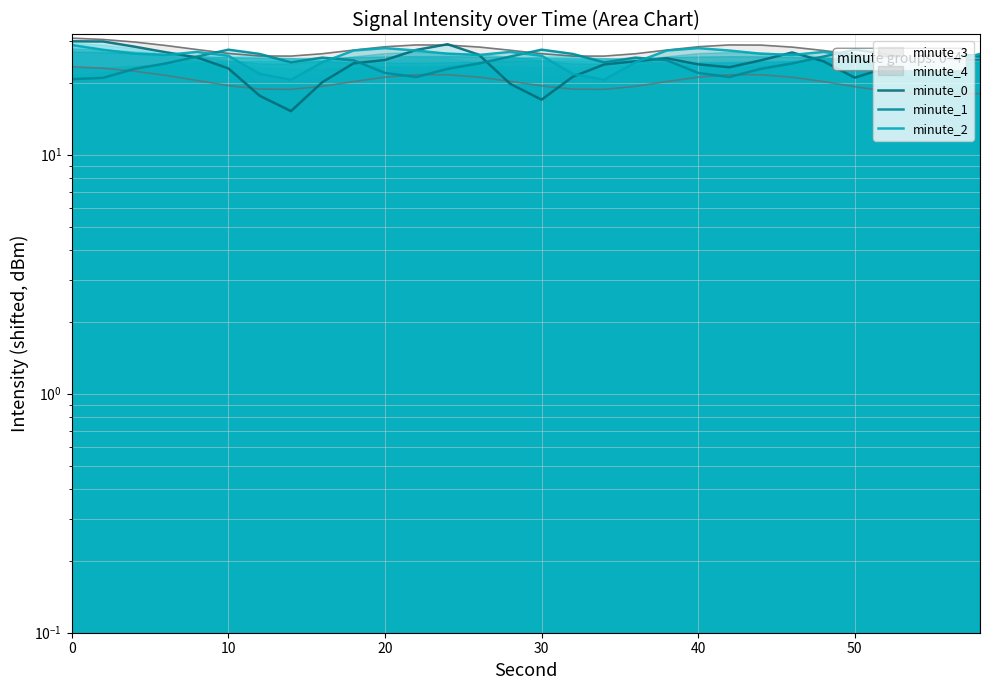

Where do minute_1 and minute_2 first cross each other?

40 and 50